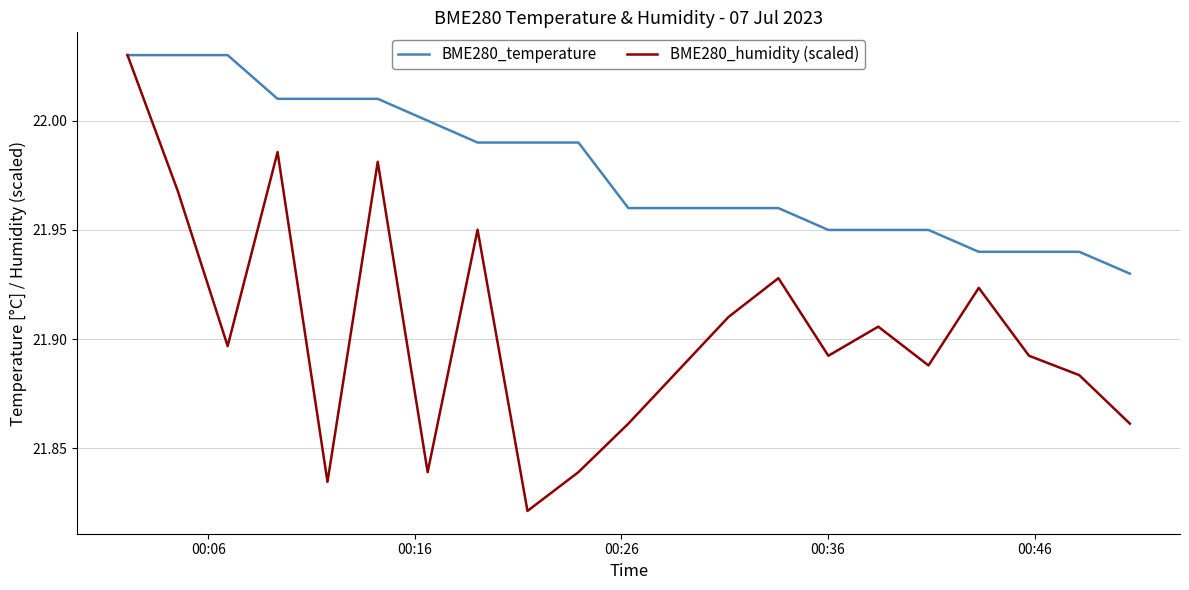

Which series has the largest total across all categories?

BME280_temperature